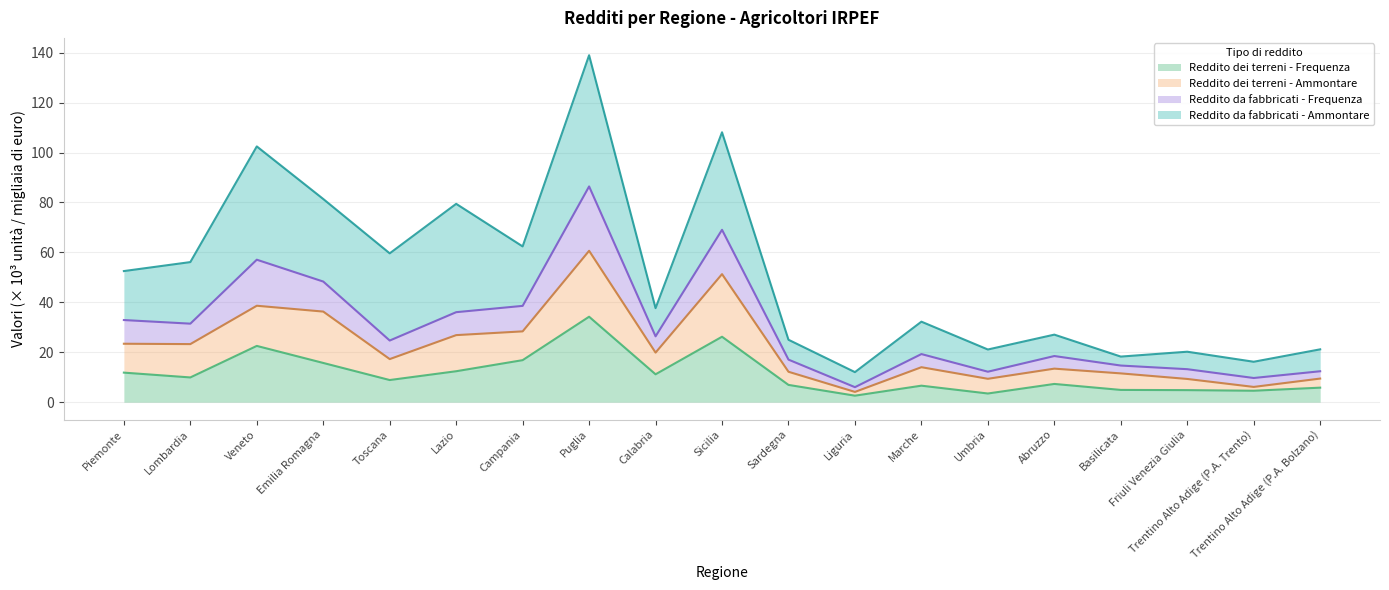

At which category is the sum across all series the highest?

Puglia